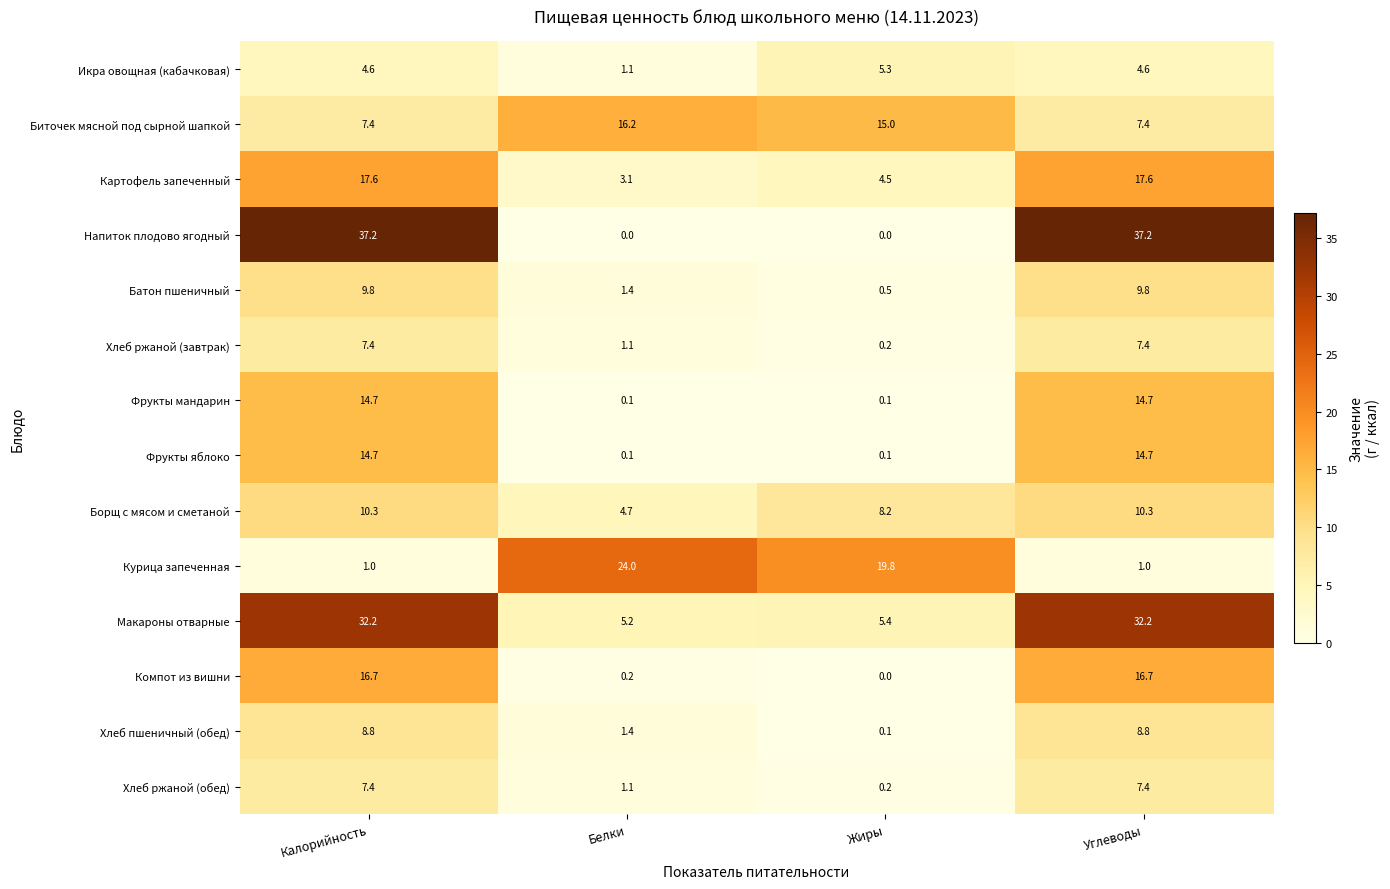

True or false: Компот из вишни has a value of 16.7 at Углеводы.

True